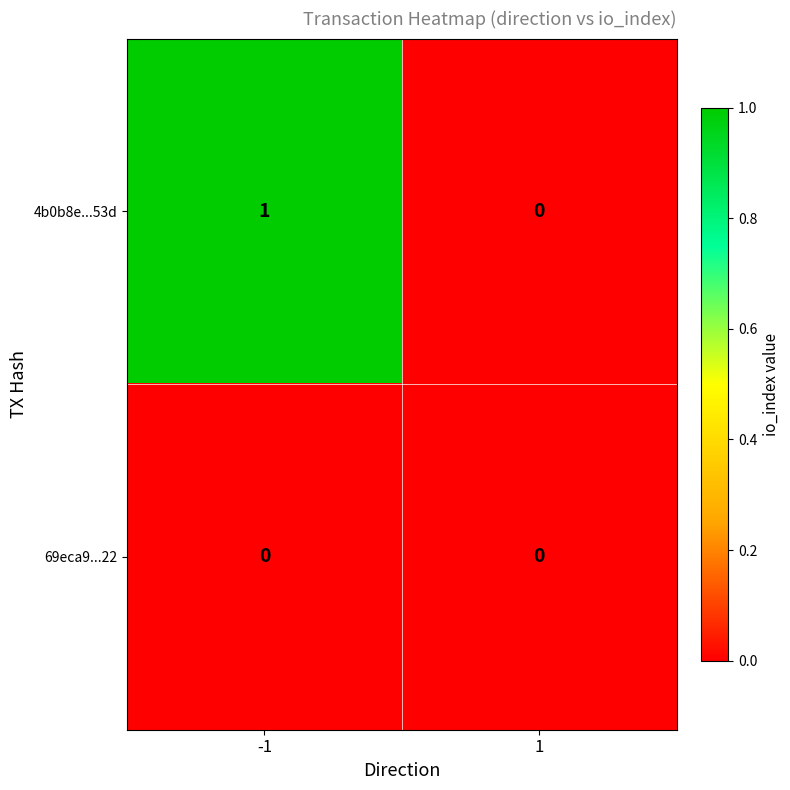

The 4b0b8e...53d series shows 0 at 1. True or false?

True